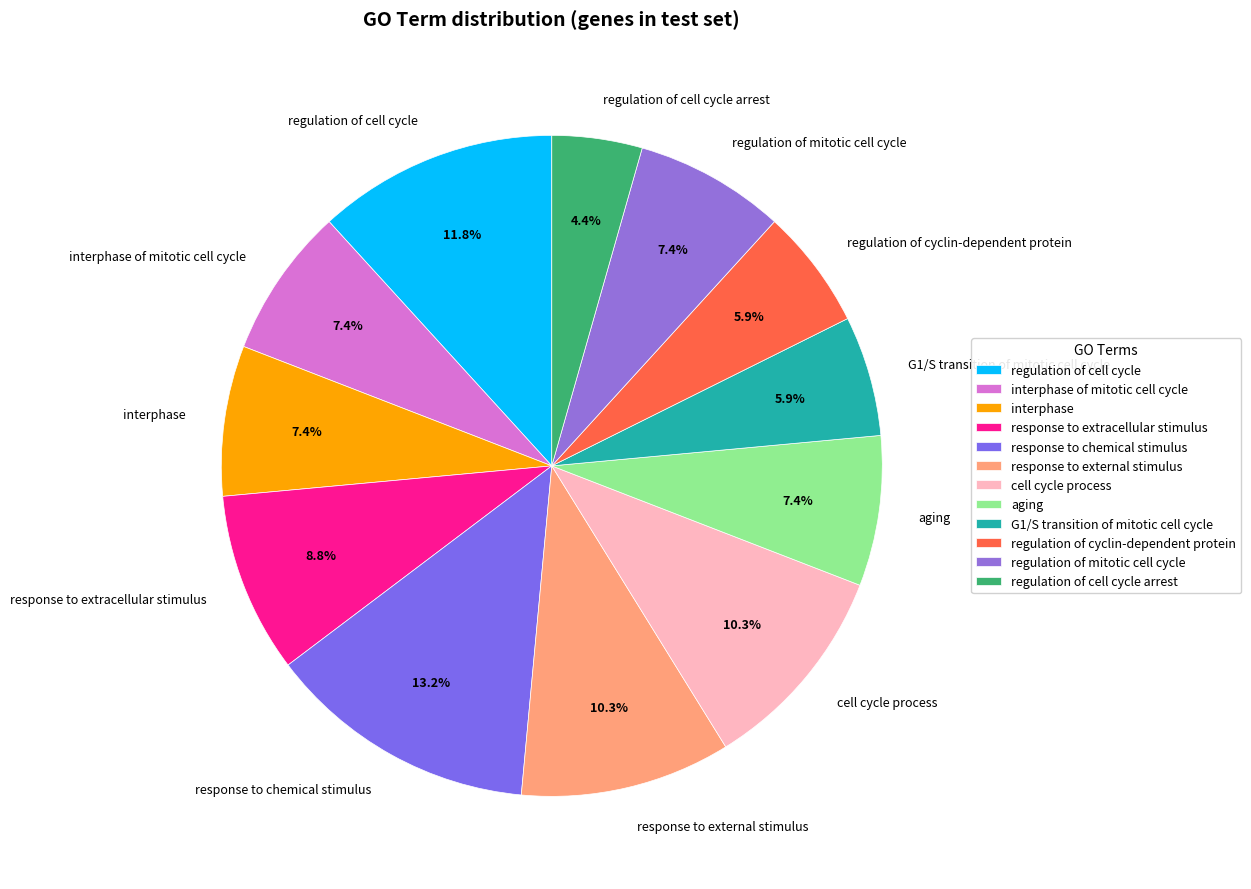

Between interphase and regulation of cell cycle, which is larger?

regulation of cell cycle